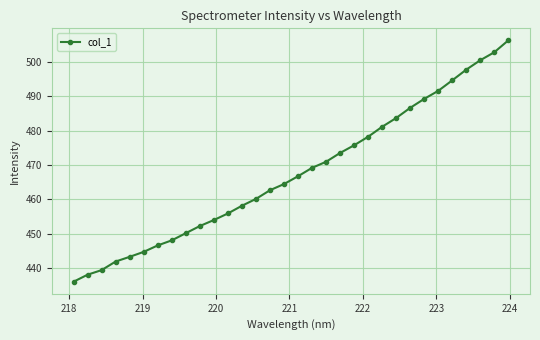

Is this an area chart (filled region under the line)?

No